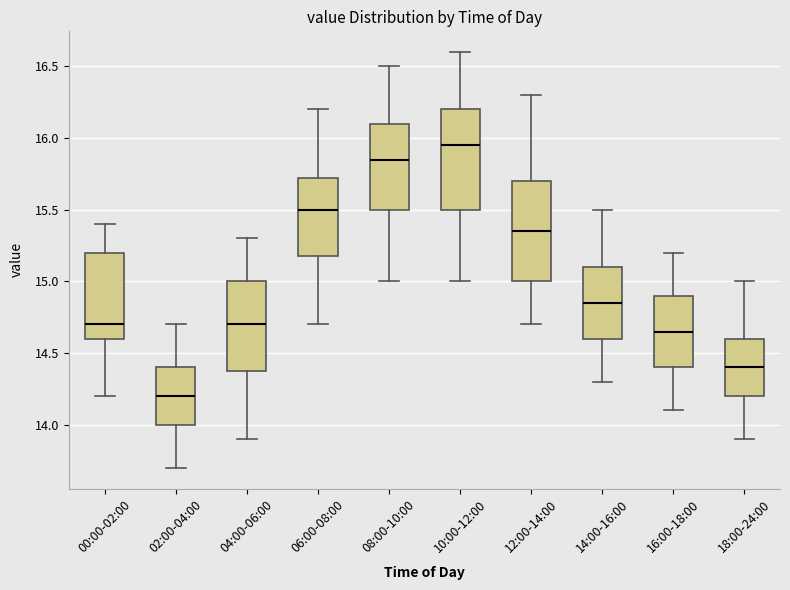

Which box's median line is the lowest?

02:00-04:00